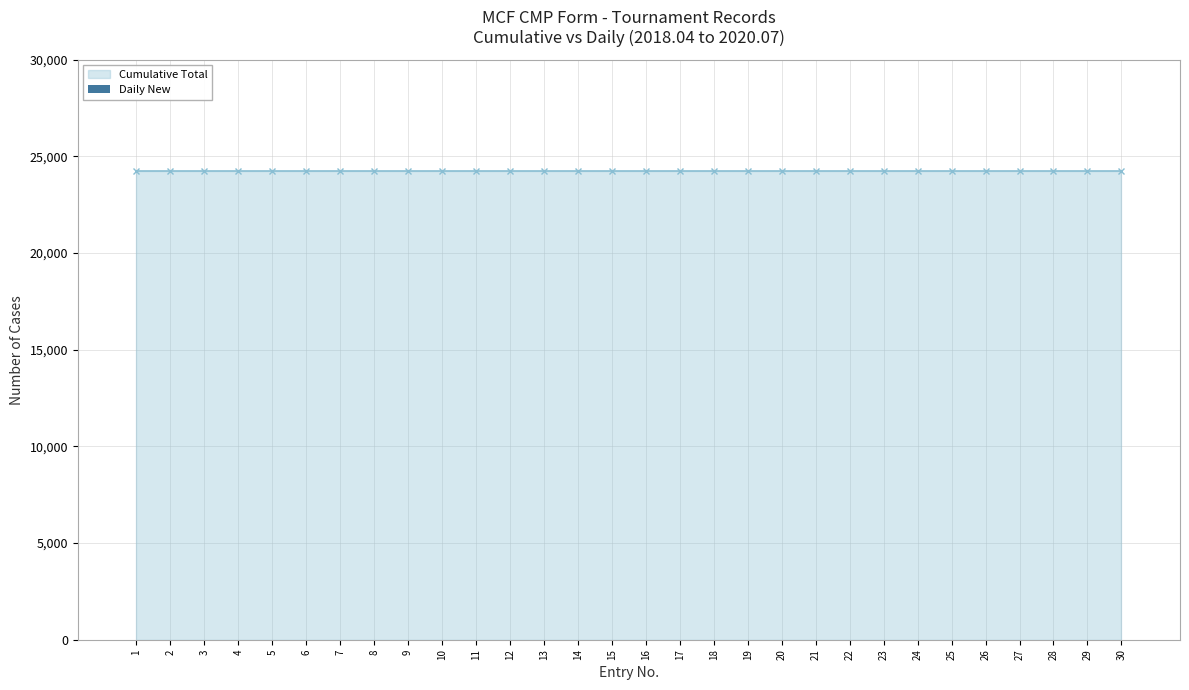

The Cumulative Total series shows 15942 at 13. True or false?

False